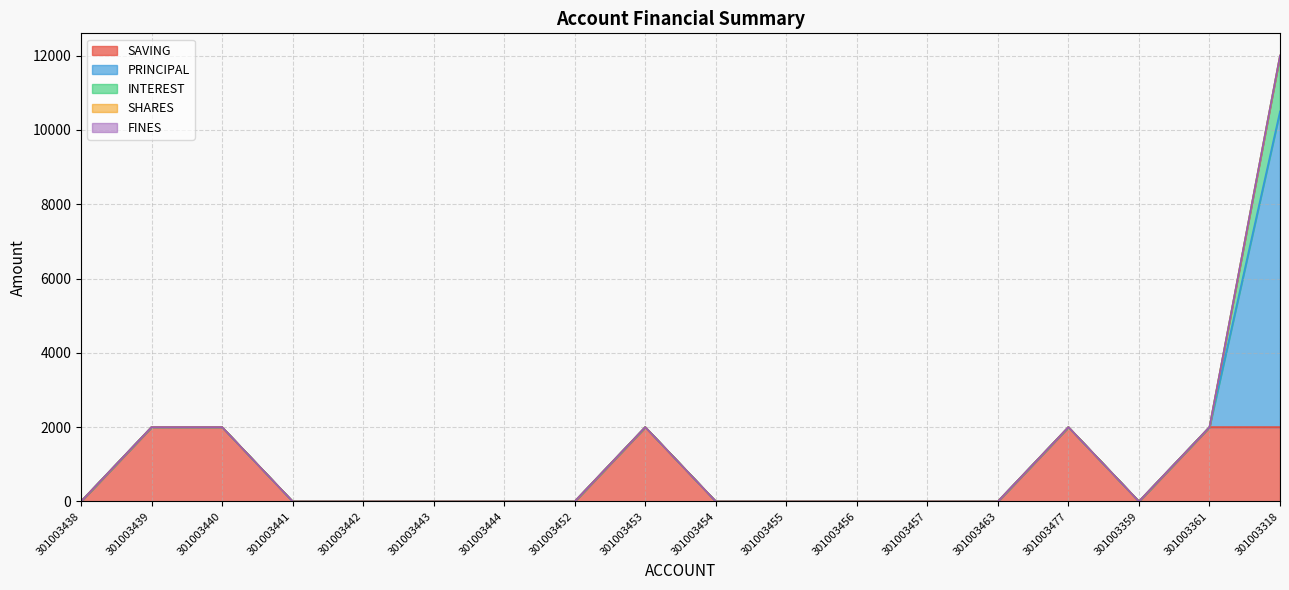

Count the number of categories in the chart.

18